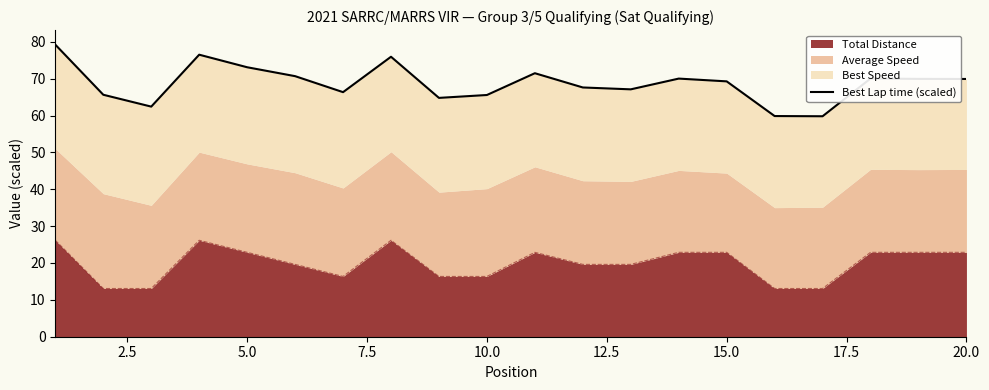

Does the chart display data point markers on the line(s)?

No